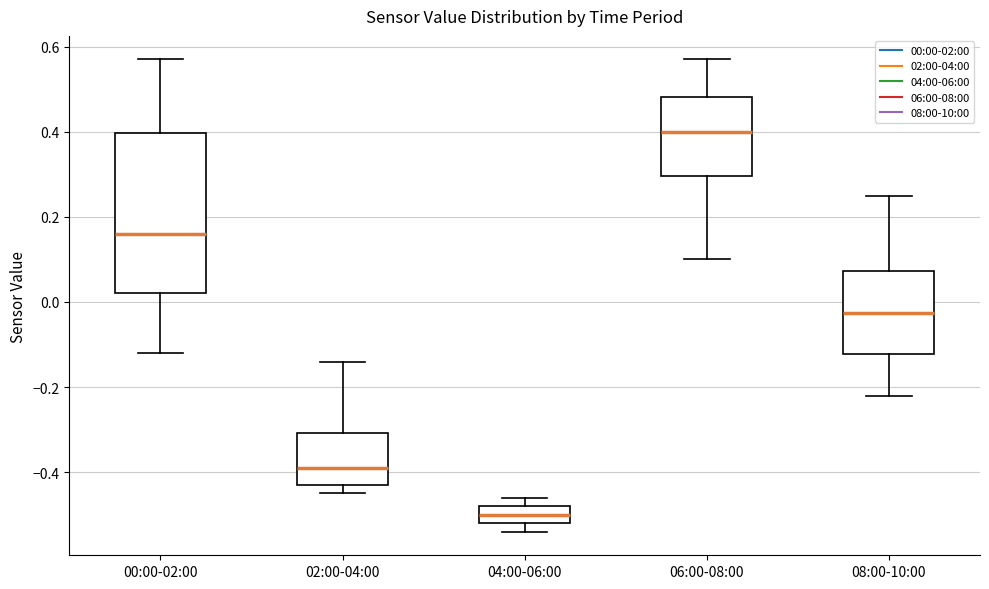

Reading left to right, transcribe this box plot: for each box, give where its median line is, the range the box spans, and where its two whiskers end, as read against the y-axis. The values are not printed on the chart, so give them approximately, as read against the axis.

00:00-02:00: median 0.16, box 0.02 to 0.40, whiskers -0.12 to 0.58
02:00-04:00: median -0.38, box -0.42 to -0.30, whiskers -0.44 to -0.14
04:00-06:00: median -0.50, box -0.52 to -0.48, whiskers -0.54 to -0.46
06:00-08:00: median 0.40, box 0.30 to 0.48, whiskers 0.10 to 0.58
08:00-10:00: median -0.02, box -0.12 to 0.08, whiskers -0.22 to 0.26